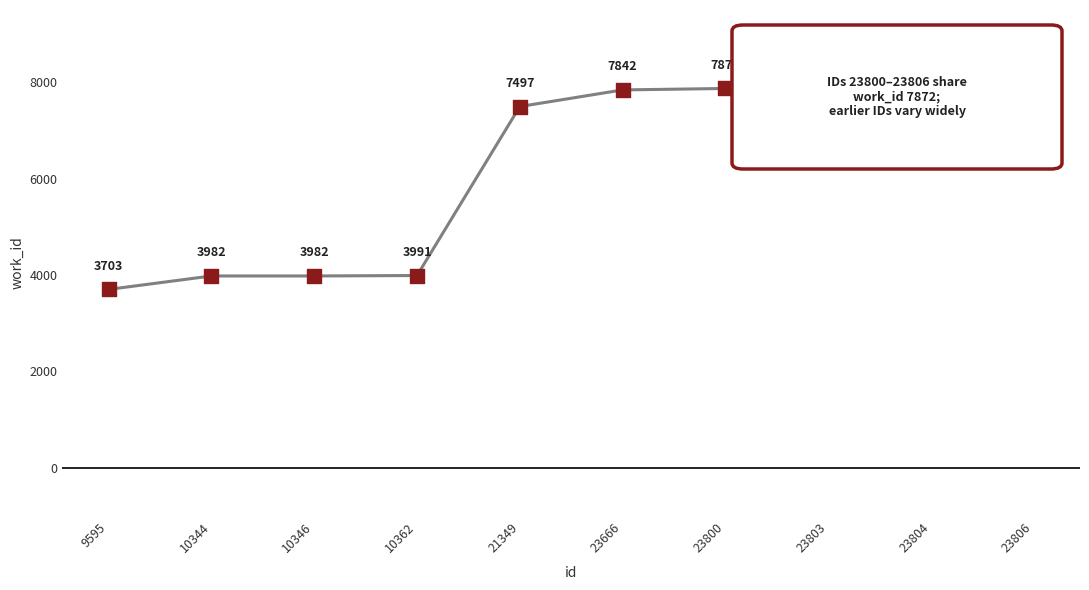

What is the ratio of the value at 21349 to the value at 10362?

1.9